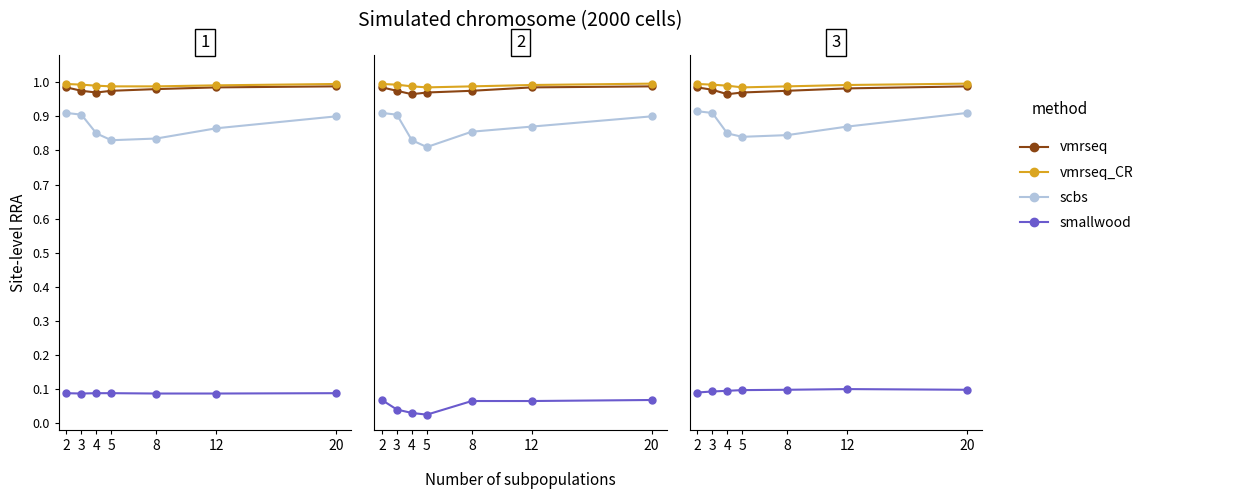

At which category does smallwood reach its first local peak?

12